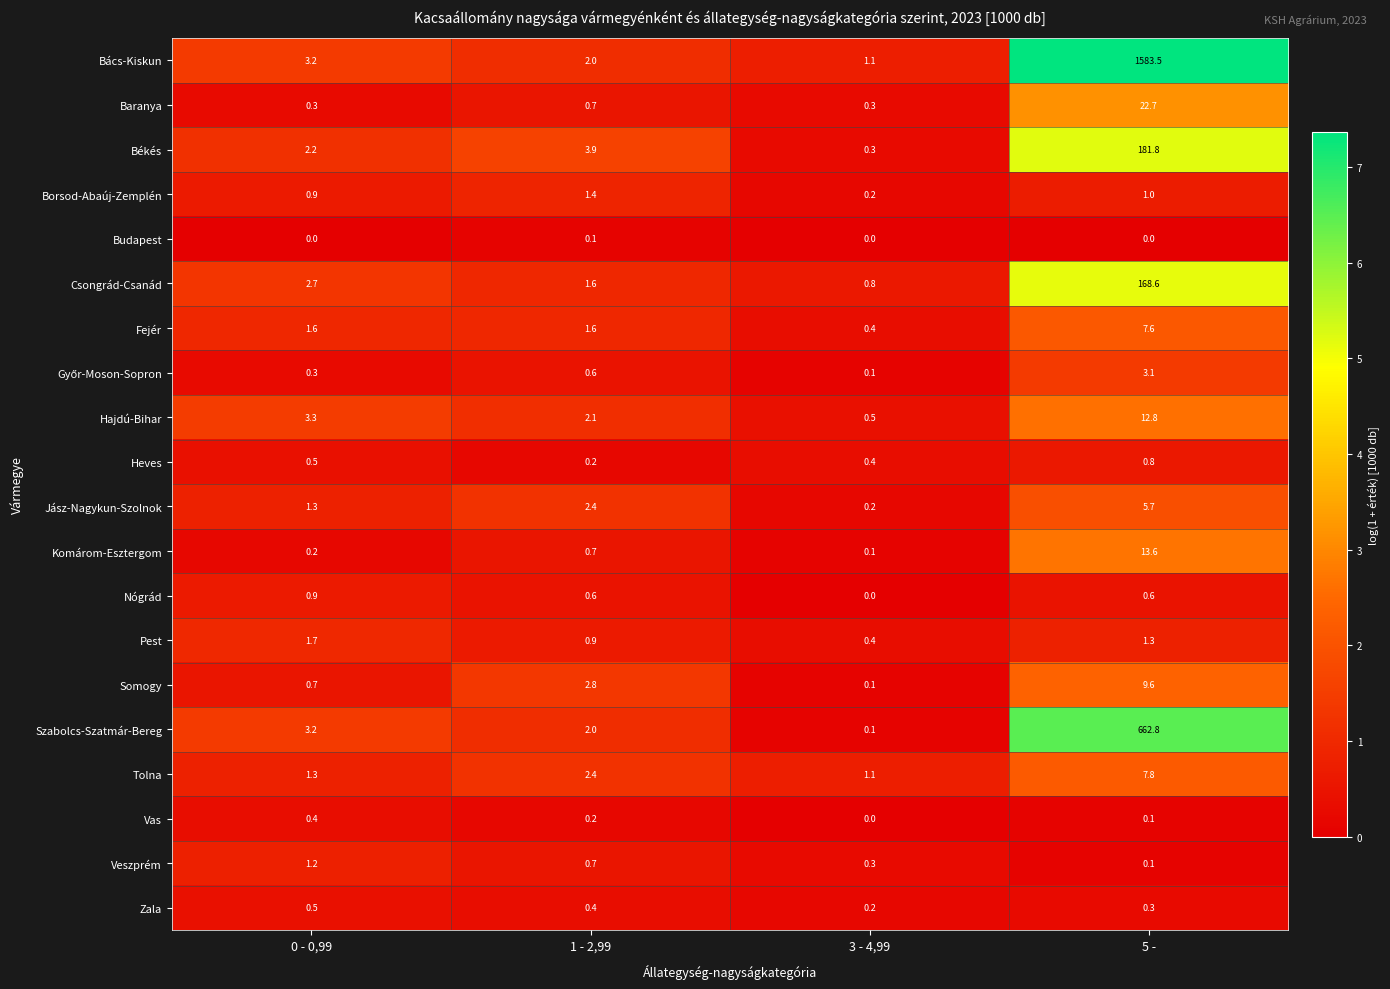

What is the sum of the Somogy values at 5 - and 1 - 2,99?

12.4